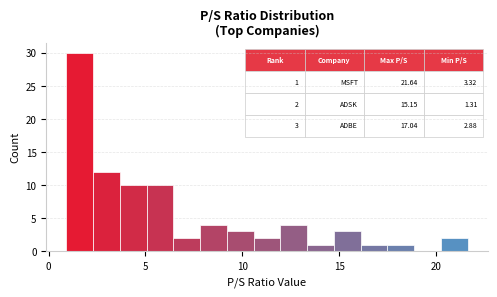

Around what value on the x-axis is the tallest bar? Give the approximate position of its centre, as read against the axis.

1.5